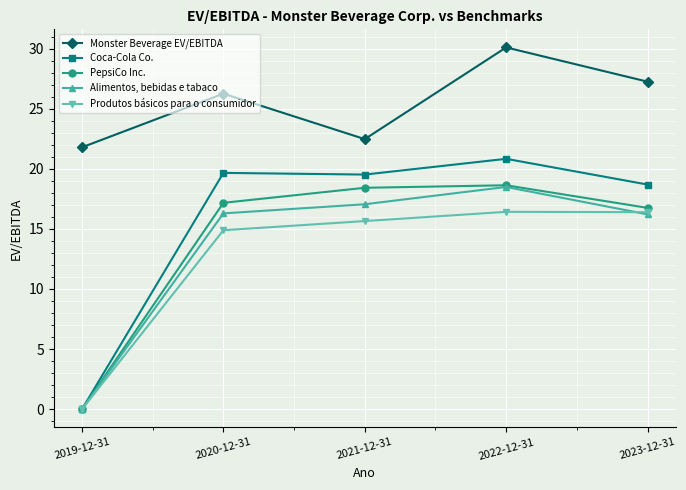

At which category does the chart reach its peak across all series?

2022-12-31